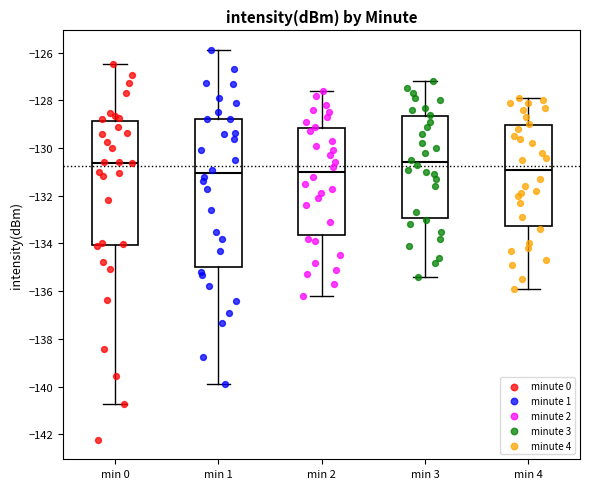

Reading left to right, read every box against the y-axis: the position of its median line, the range the box covers, and the ends of its whiskers. The values are not printed on the chart, so give them approximately, as read against the axis.

min 0: median -130.6, box -134.0 to -128.8, whiskers -140.8 to -126.4
min 1: median -131.0, box -135.0 to -128.8, whiskers -139.8 to -125.8
min 2: median -131.0, box -133.6 to -129.2, whiskers -136.2 to -127.6
min 3: median -130.6, box -133.0 to -128.6, whiskers -135.4 to -127.2
min 4: median -130.8, box -133.2 to -129.0, whiskers -135.8 to -127.8